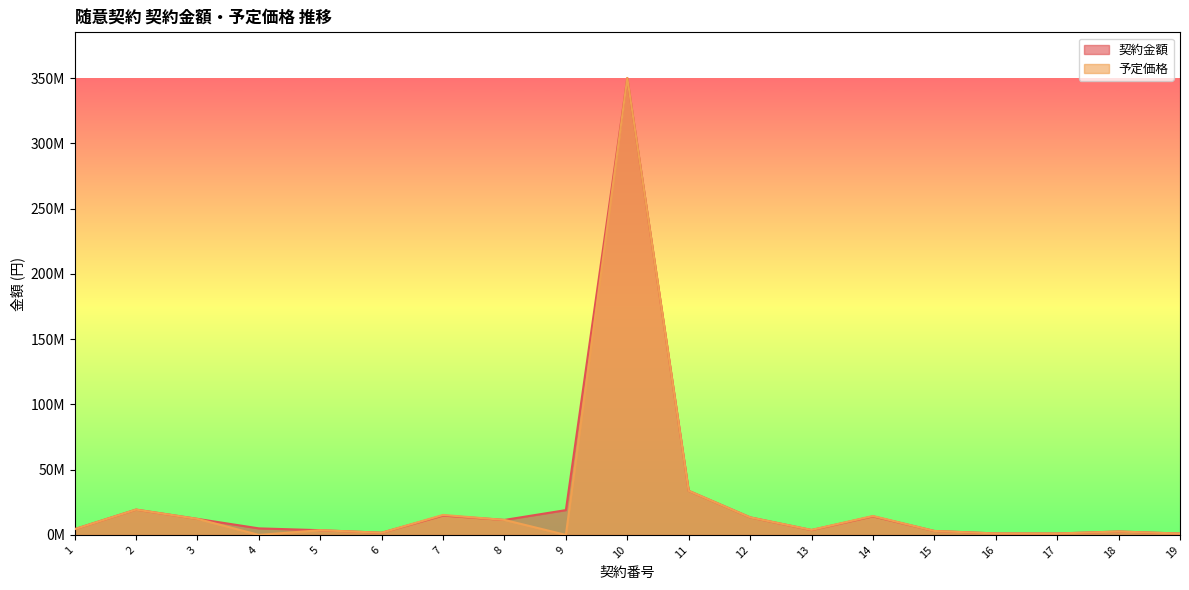

Which category has the highest value in the 予定価格 series?

10